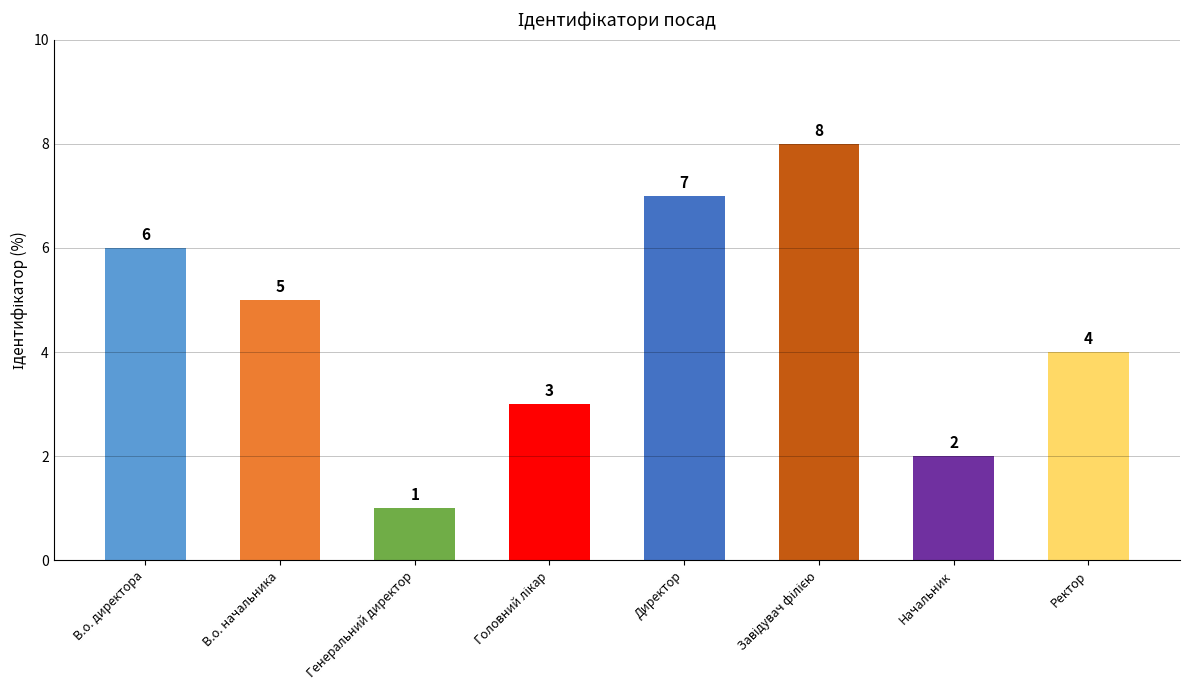

How many values are between 3 and 7?

5